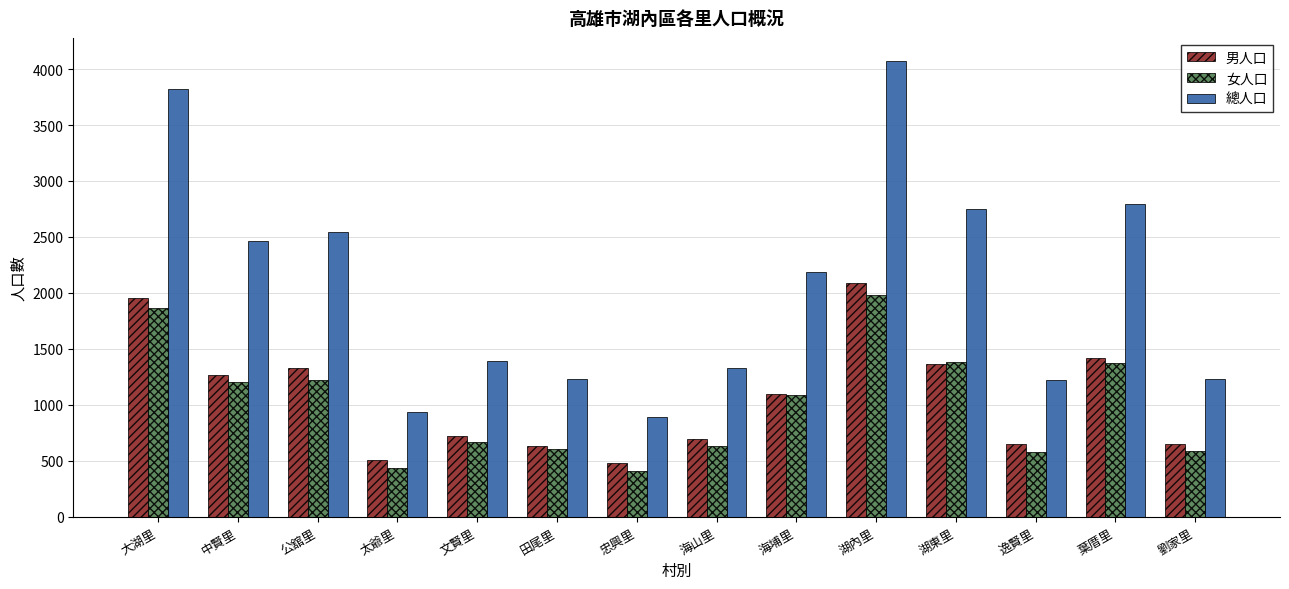

List the series in order of their peak value, highest first.

總人口, 男人口, 女人口